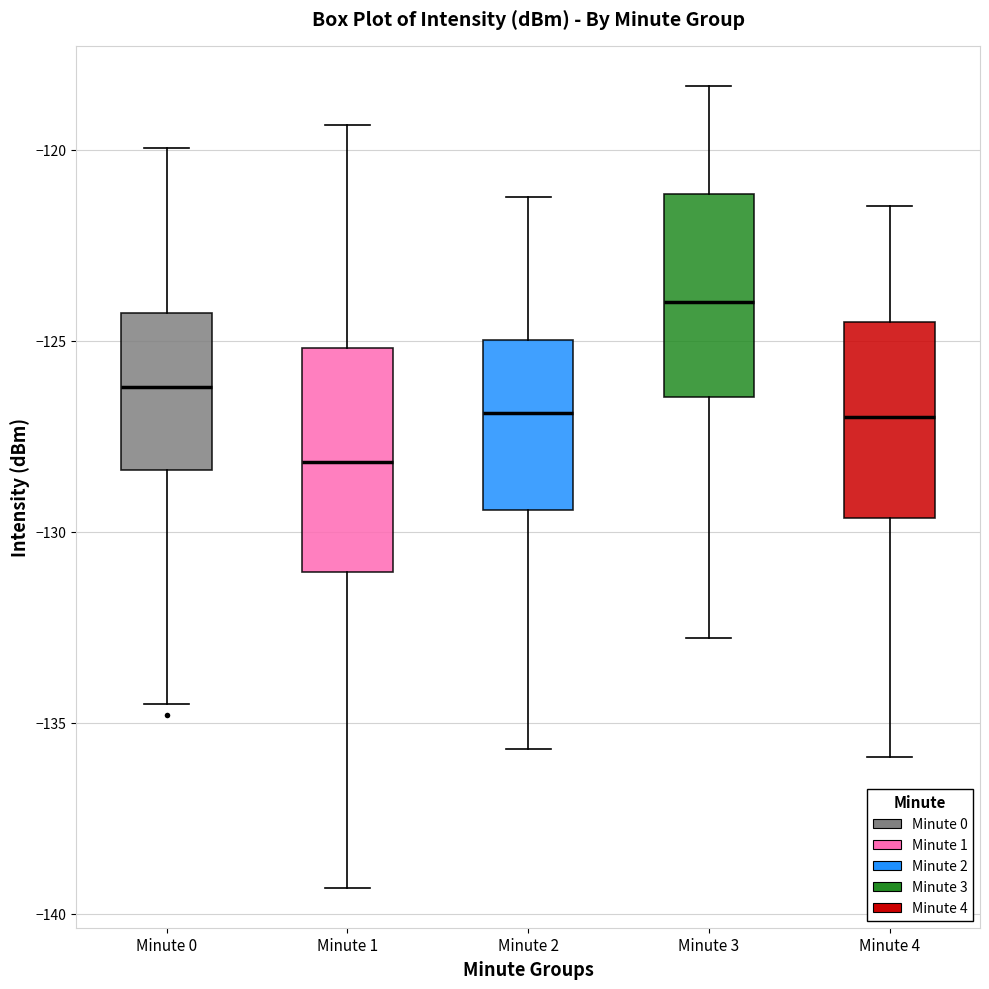

Reading left to right, transcribe this box plot: for each box, give where its median line is, the range the box spans, and where its two whiskers end, as read against the y-axis. The values are not printed on the chart, so give them approximately, as read against the axis.

Minute 0: median -126.0, box -128.5 to -124.5, whiskers -134.5 to -120.0
Minute 1: median -128.0, box -131.0 to -125.0, whiskers -139.5 to -119.5
Minute 2: median -127.0, box -129.5 to -125.0, whiskers -135.5 to -121.0
Minute 3: median -124.0, box -126.5 to -121.0, whiskers -133.0 to -118.5
Minute 4: median -127.0, box -129.5 to -124.5, whiskers -136.0 to -121.5